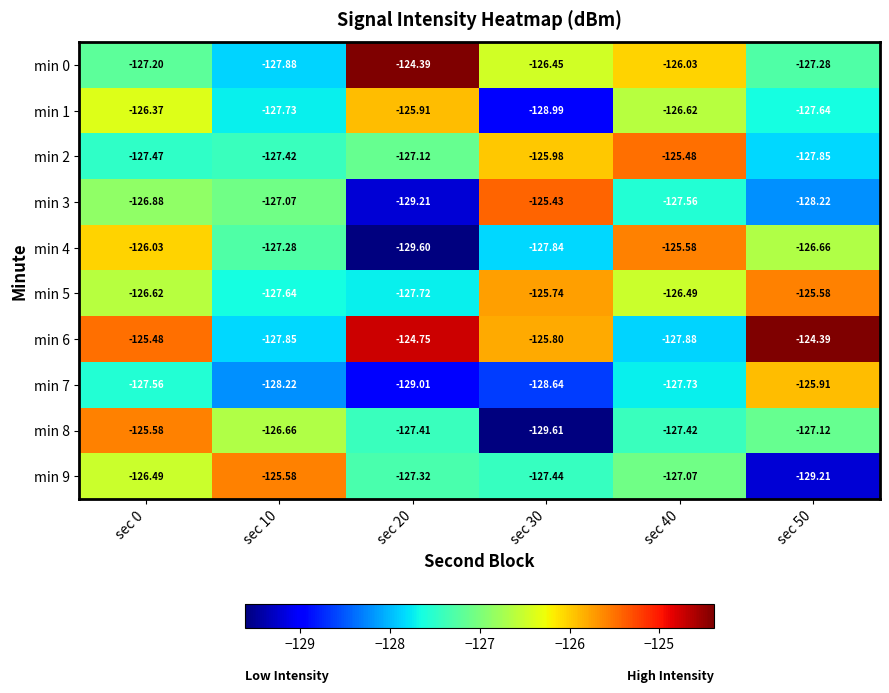

Is the value of min 8 at sec 20 greater than the value of min 0 at sec 10?

Yes